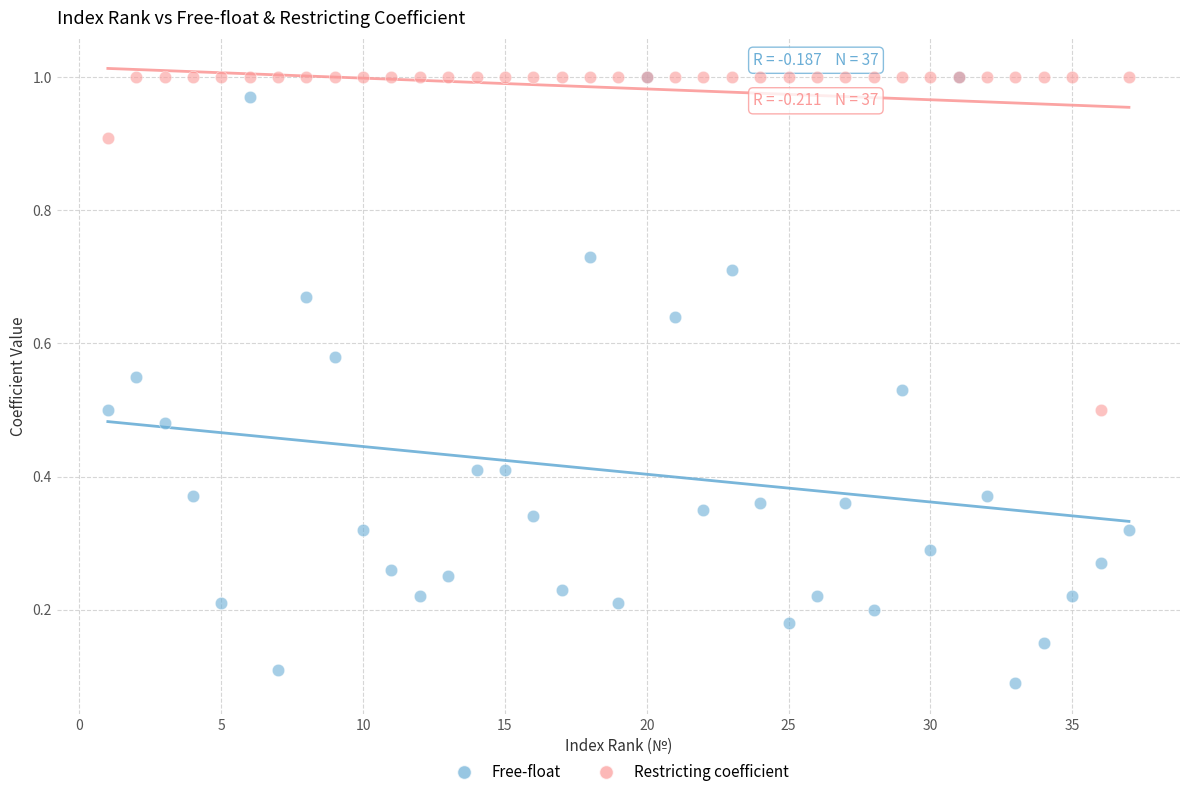

What are all the series names shown in the legend?

Free-float, Restricting coefficient